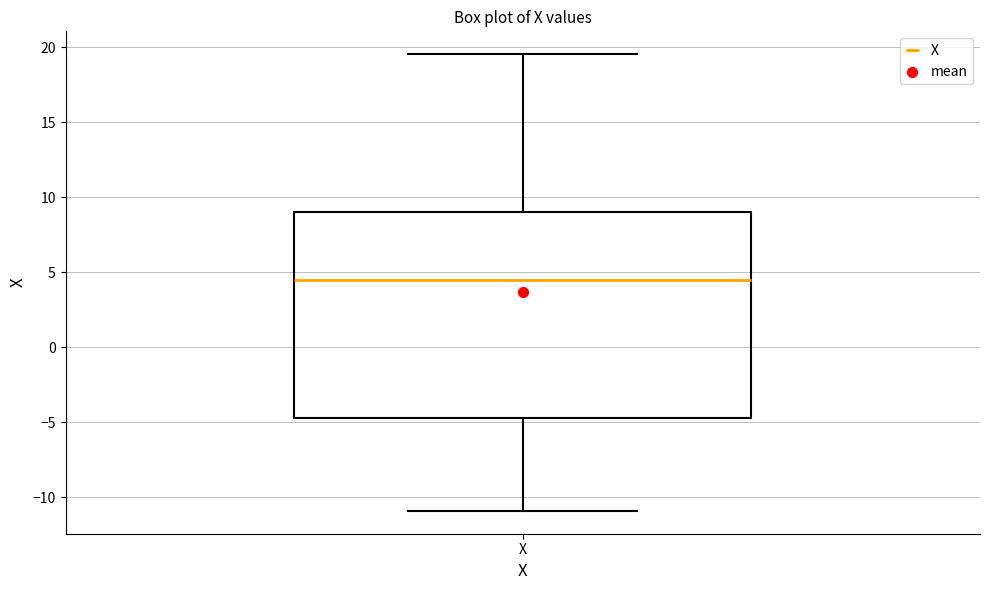

Transcribe this box plot: give where the median line is, the range the box spans, and where the two whiskers end, as read against the y-axis. The values are not printed on the chart, so give them approximately, as read against the axis.

median 4.5, box -5.0 to 9.0, whiskers -11.0 to 19.5